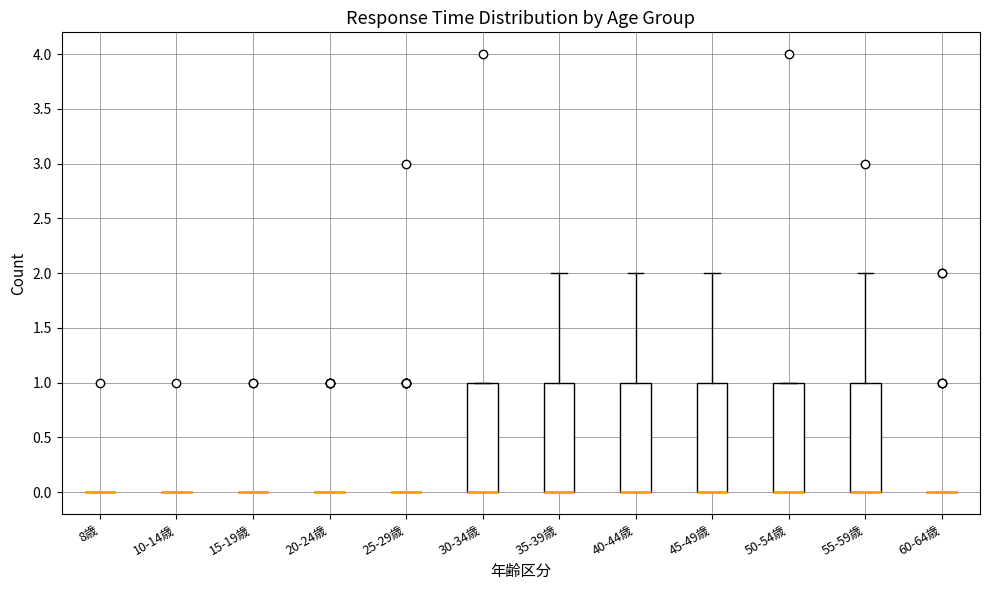

Reading left to right, read every box against the y-axis: the position of its median line, the range the box covers, and the ends of its whiskers. The values are not printed on the chart, so give them approximately, as read against the axis.

8歳: box collapsed to a line at 0, whiskers 0 to 0
10-14歳: box collapsed to a line at 0, whiskers 0 to 0
15-19歳: box collapsed to a line at 0, whiskers 0 to 0
20-24歳: box collapsed to a line at 0, whiskers 0 to 0
25-29歳: box collapsed to a line at 0, whiskers 0 to 0
30-34歳: median 0 (drawn on the box's lower edge), box 0 to 1, whiskers 0 to 1
35-39歳: median 0 (drawn on the box's lower edge), box 0 to 1, whiskers 0 to 2
40-44歳: median 0 (drawn on the box's lower edge), box 0 to 1, whiskers 0 to 2
45-49歳: median 0 (drawn on the box's lower edge), box 0 to 1, whiskers 0 to 2
50-54歳: median 0 (drawn on the box's lower edge), box 0 to 1, whiskers 0 to 1
55-59歳: median 0 (drawn on the box's lower edge), box 0 to 1, whiskers 0 to 2
60-64歳: box collapsed to a line at 0, whiskers 0 to 0